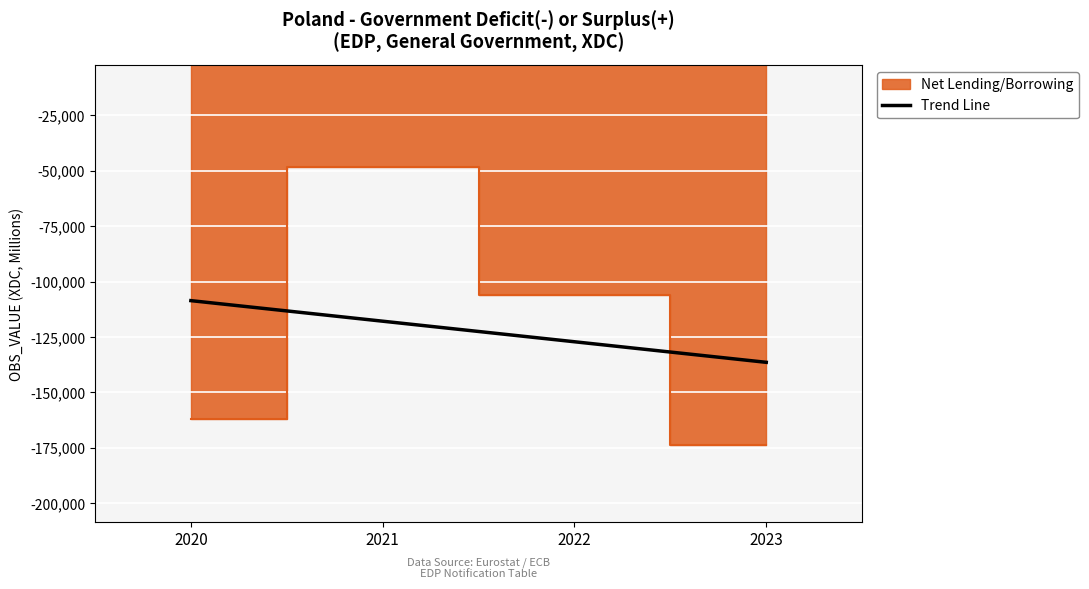

What is the highest value of the Trend Line series?

-108593.6